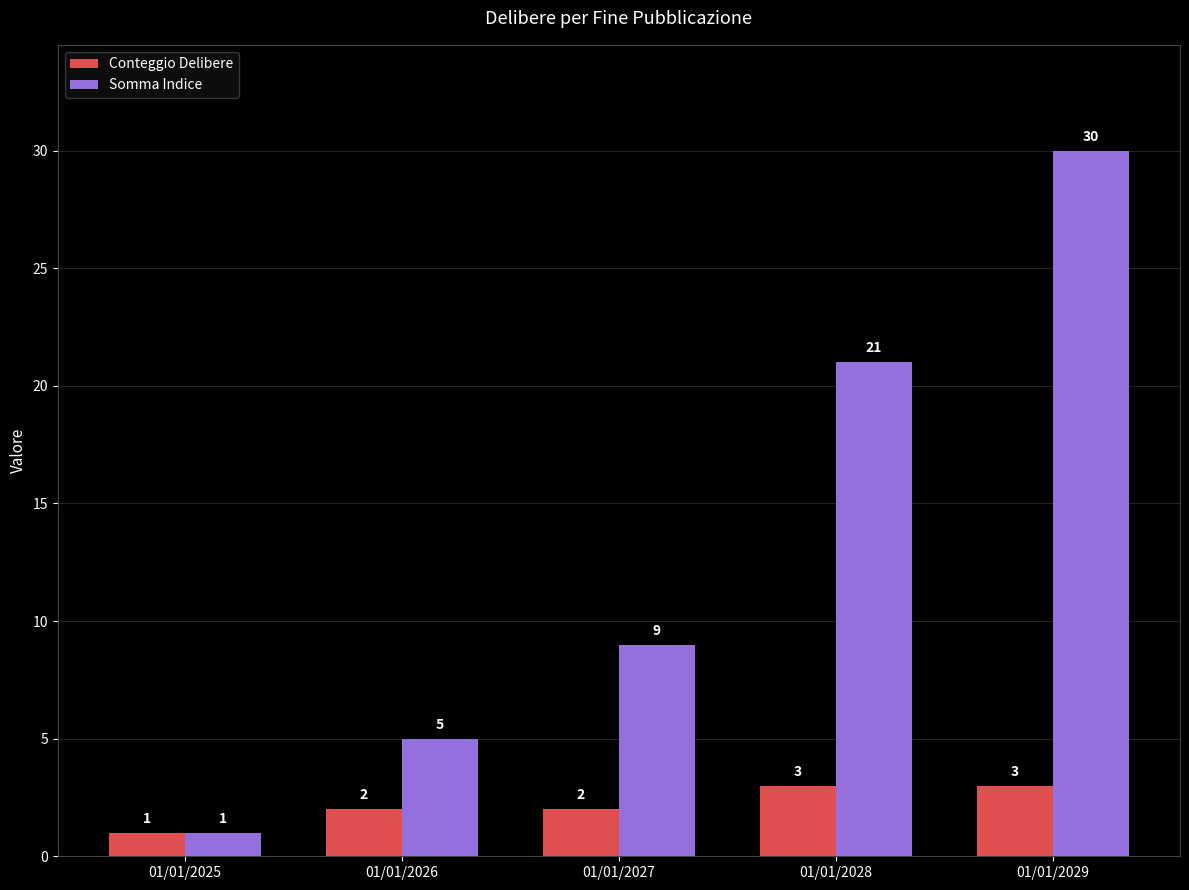

Which series changed the most between 01/01/2025 and 01/01/2026?

Somma Indice